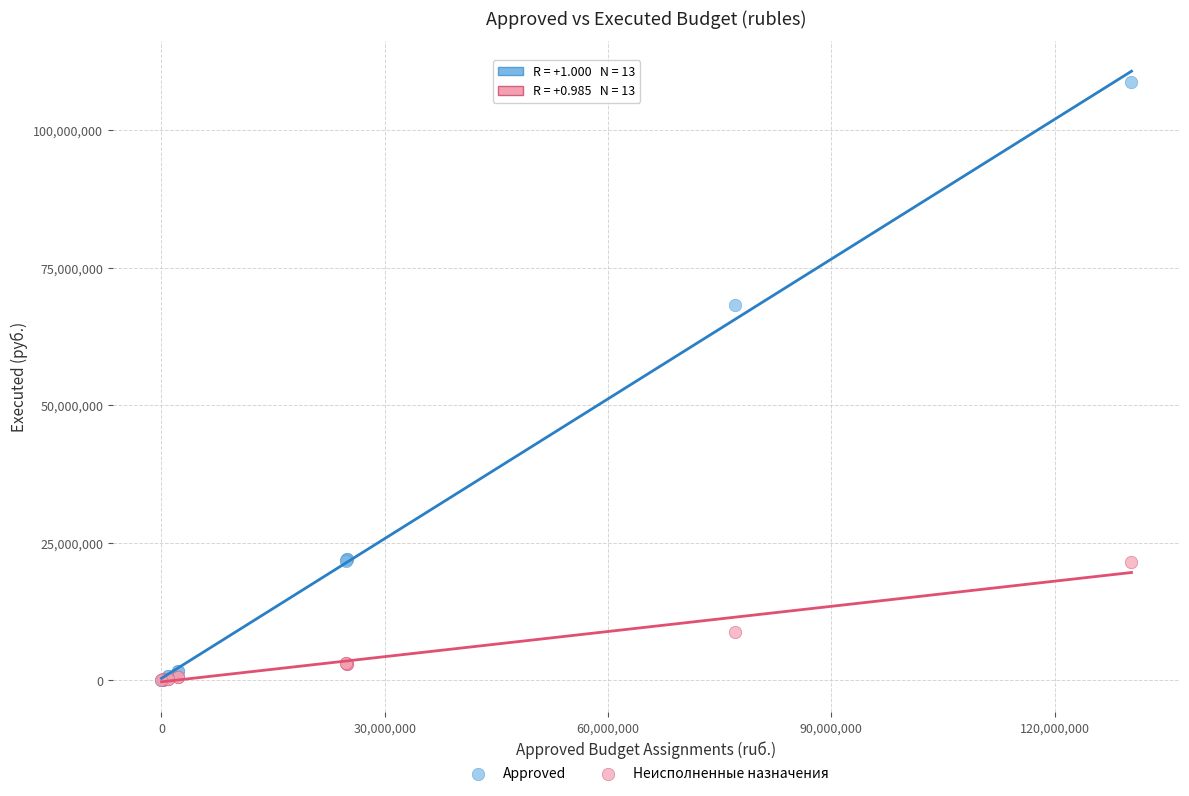

What are all the series names shown in the legend?

Approved, Неисполненные назначения